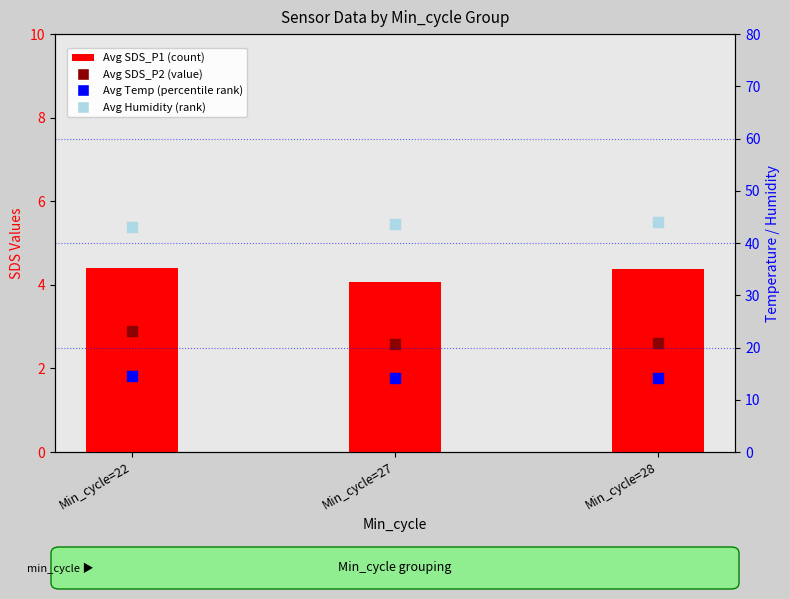

Which series contains the lowest Y value?

Avg SDS_P2 (value)